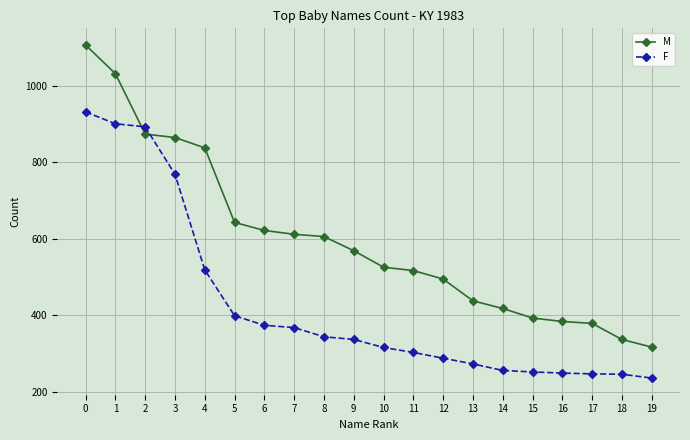

What is the value of the M point at the 16th from the left?

393